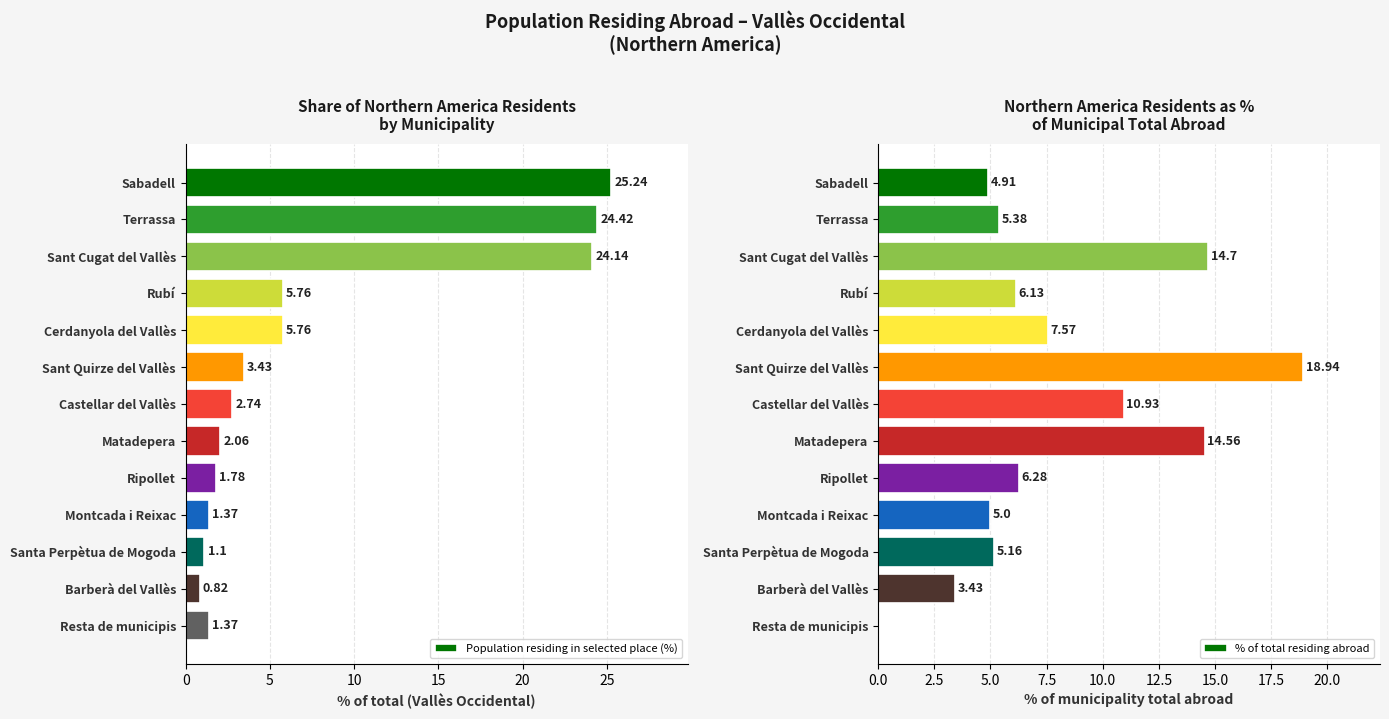

How many values in % of total residing abroad are above zero?

12